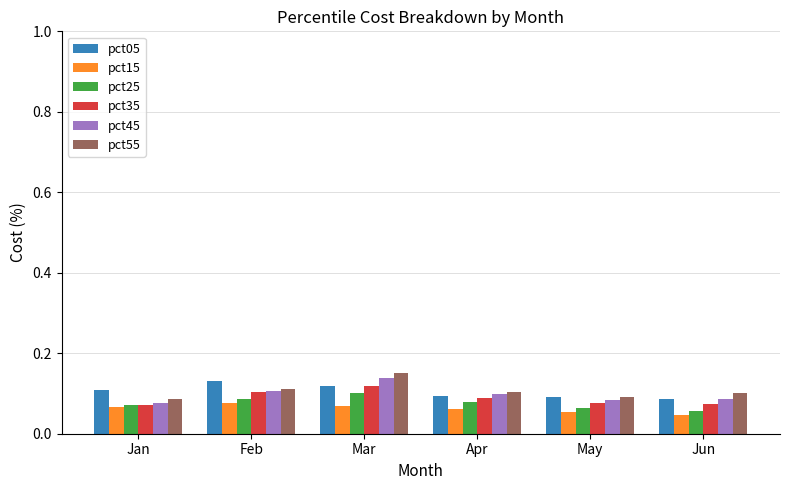

How many pct05 values are between 0 and 1?

6